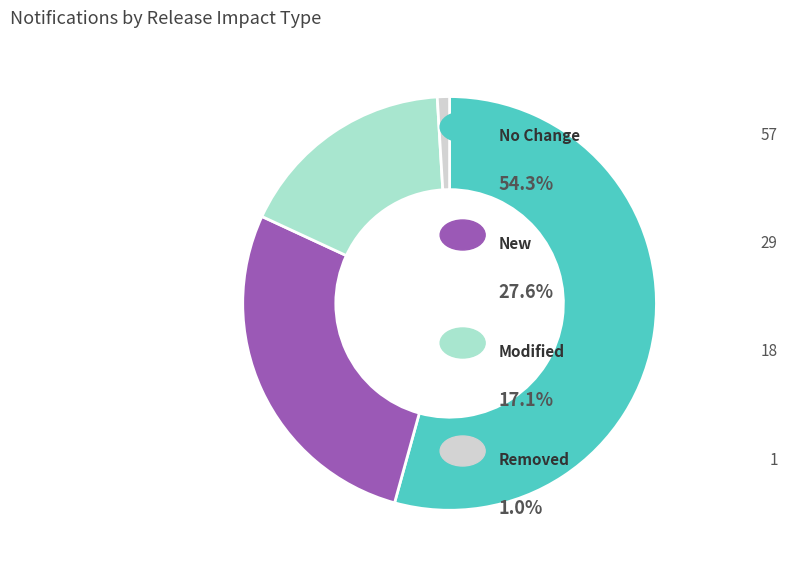

Does any single category account for the majority?

Yes